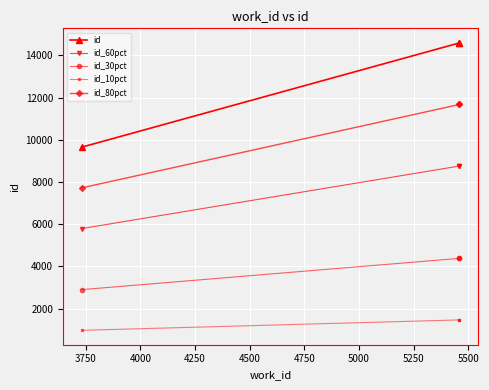

What is the average value of the id_60pct series?

7767.4